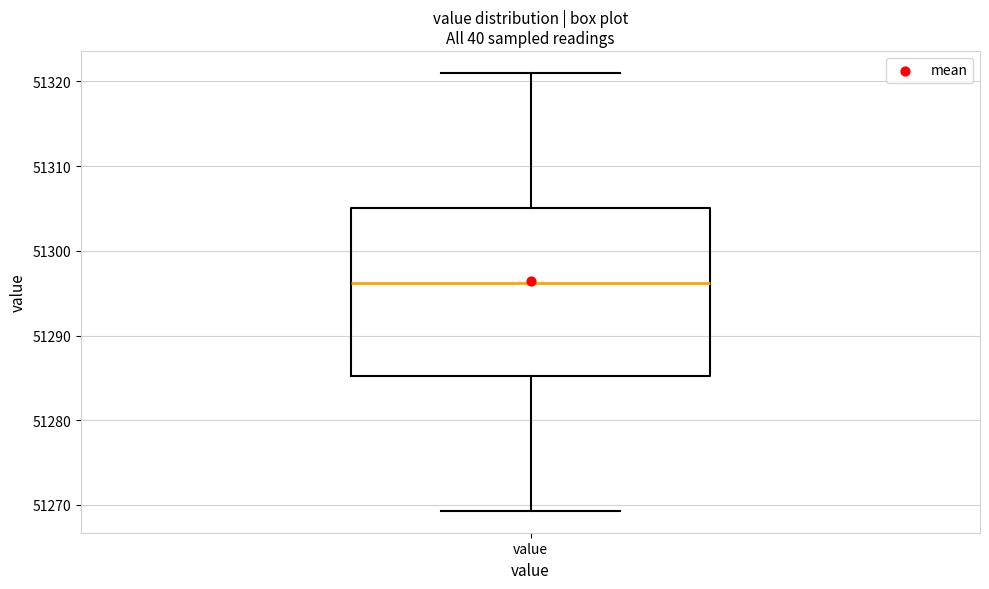

Read this box plot against the y-axis: the position of the median line, the range covered by the box, and the ends of both whiskers. The values are not printed on the chart, so give them approximately, as read against the axis.

median 51296, box 51285 to 51305, whiskers 51269 to 51321